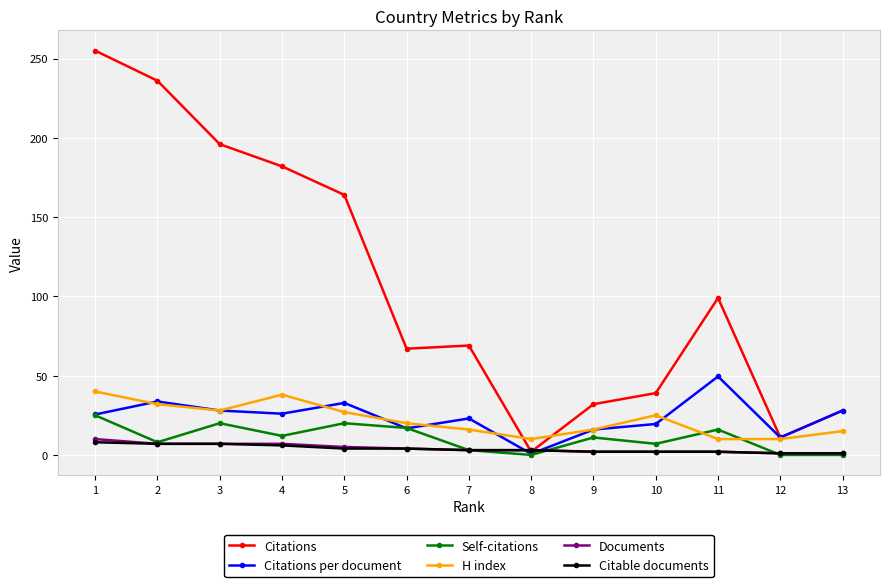

Where is the first local maximum for Self-citations?

3